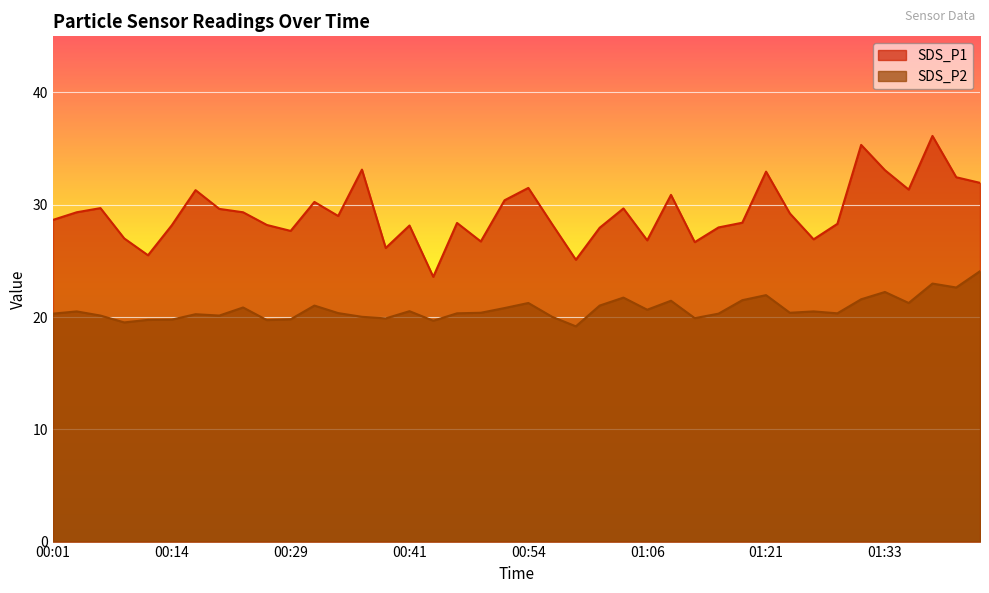

What is the label of the 32nd point from the left?

01:23